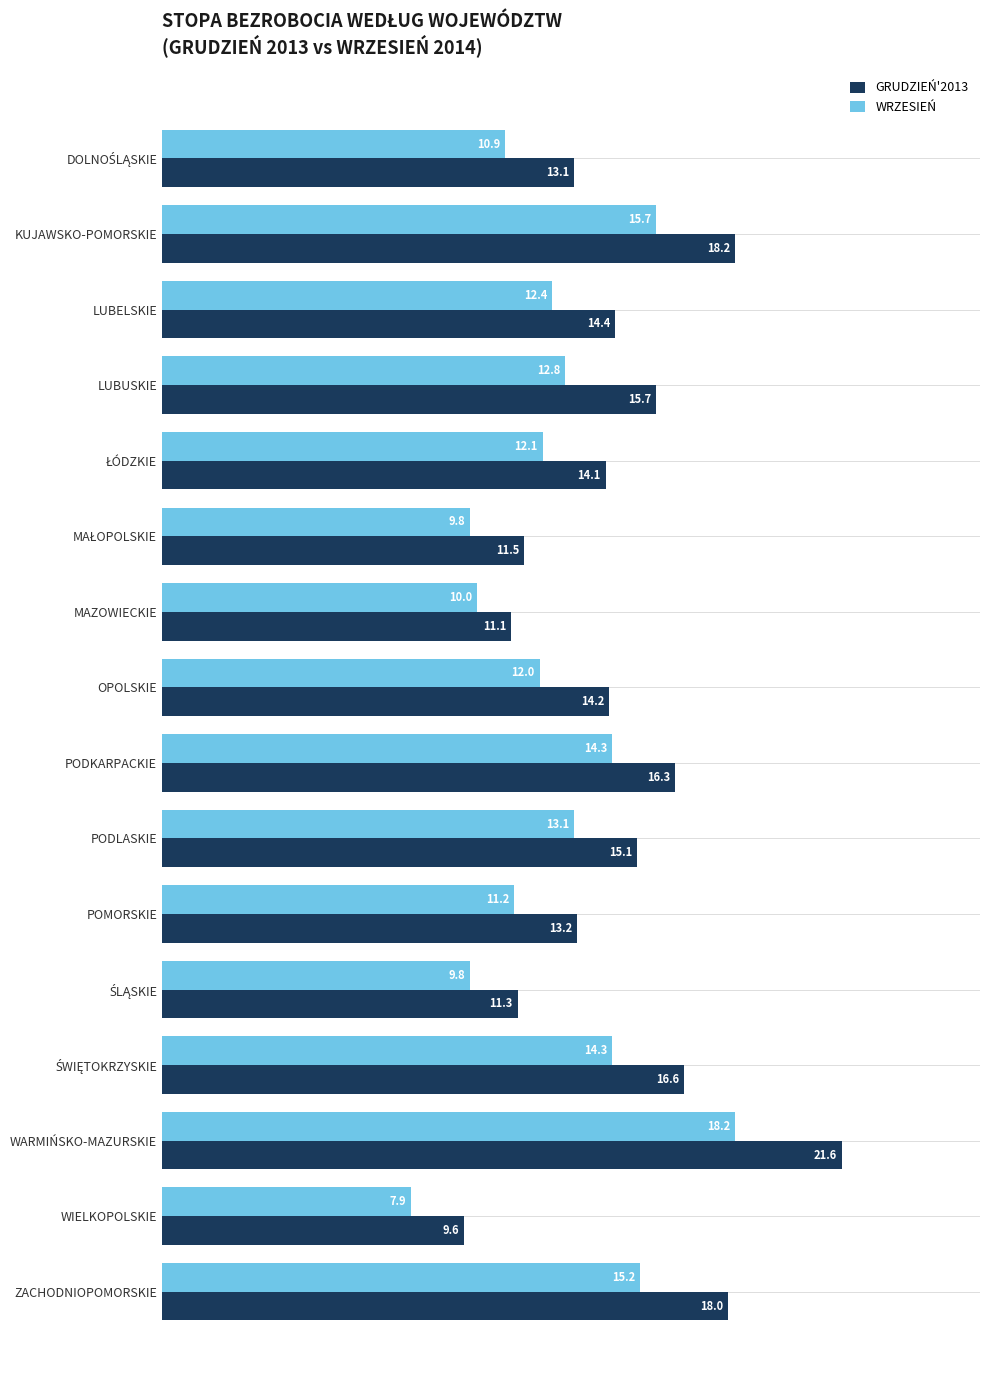

List the series in order of their peak value, lowest first.

WRZESIEŃ, GRUDZIEŃ'2013